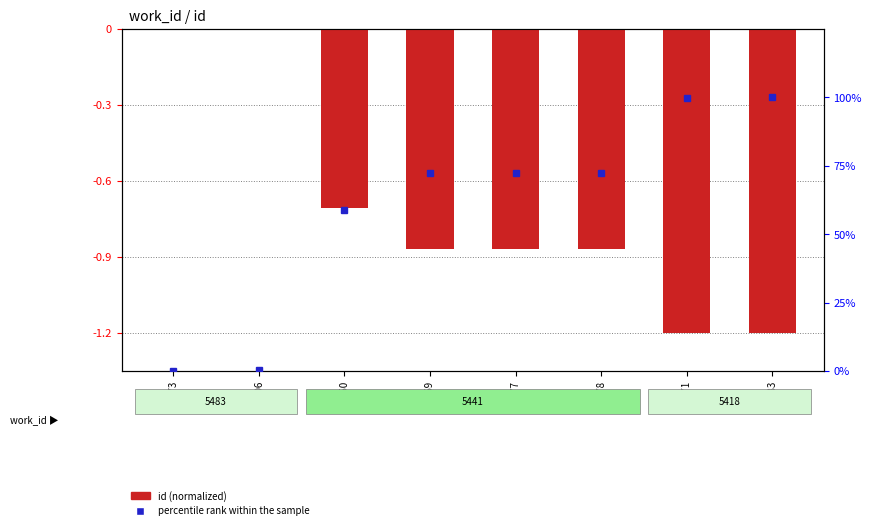

Rank the categories by percentile rank within the sample value from lowest to highest.

14673, 14706, 20450, 21769, 21777, 21778, 24471, 24483